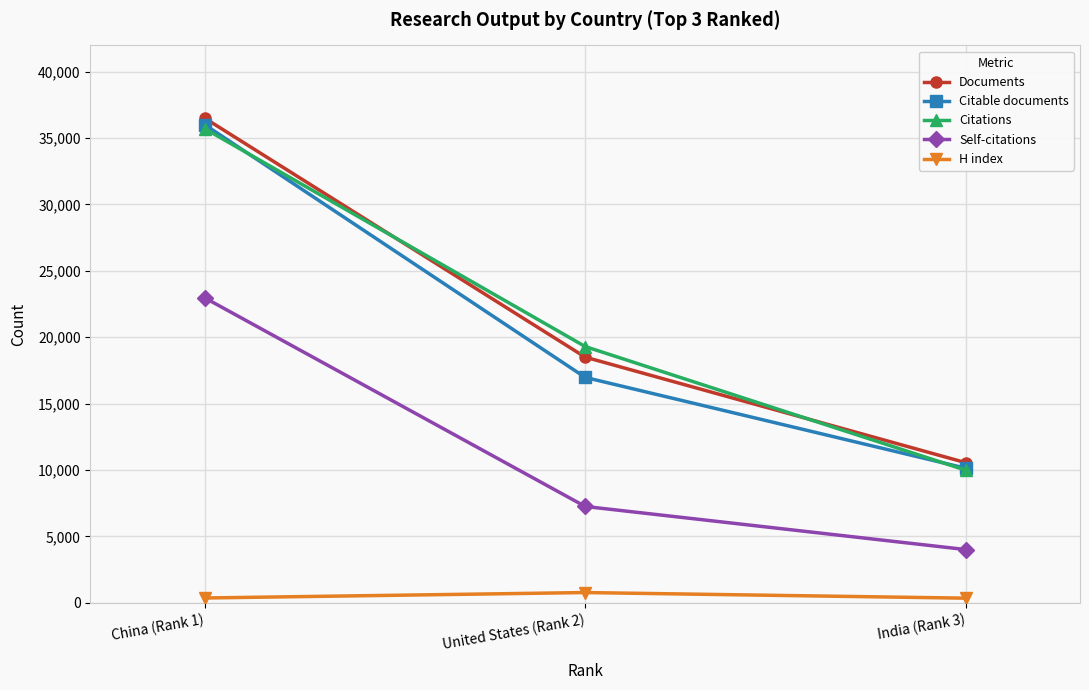

What is the label of the 2nd point from the left?

United States (Rank 2)